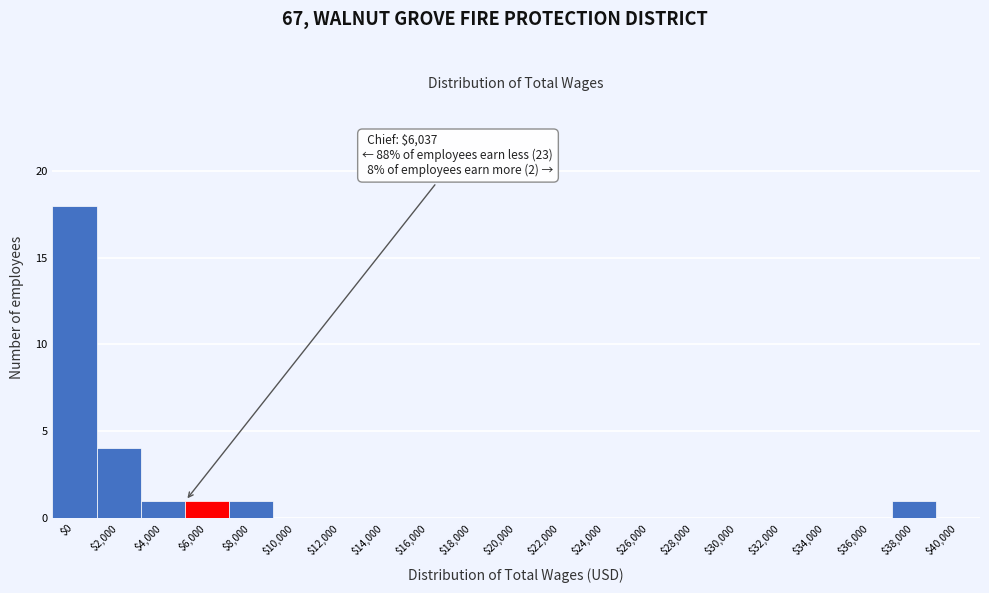

At which category does the chart reach its peak across all series?

$0